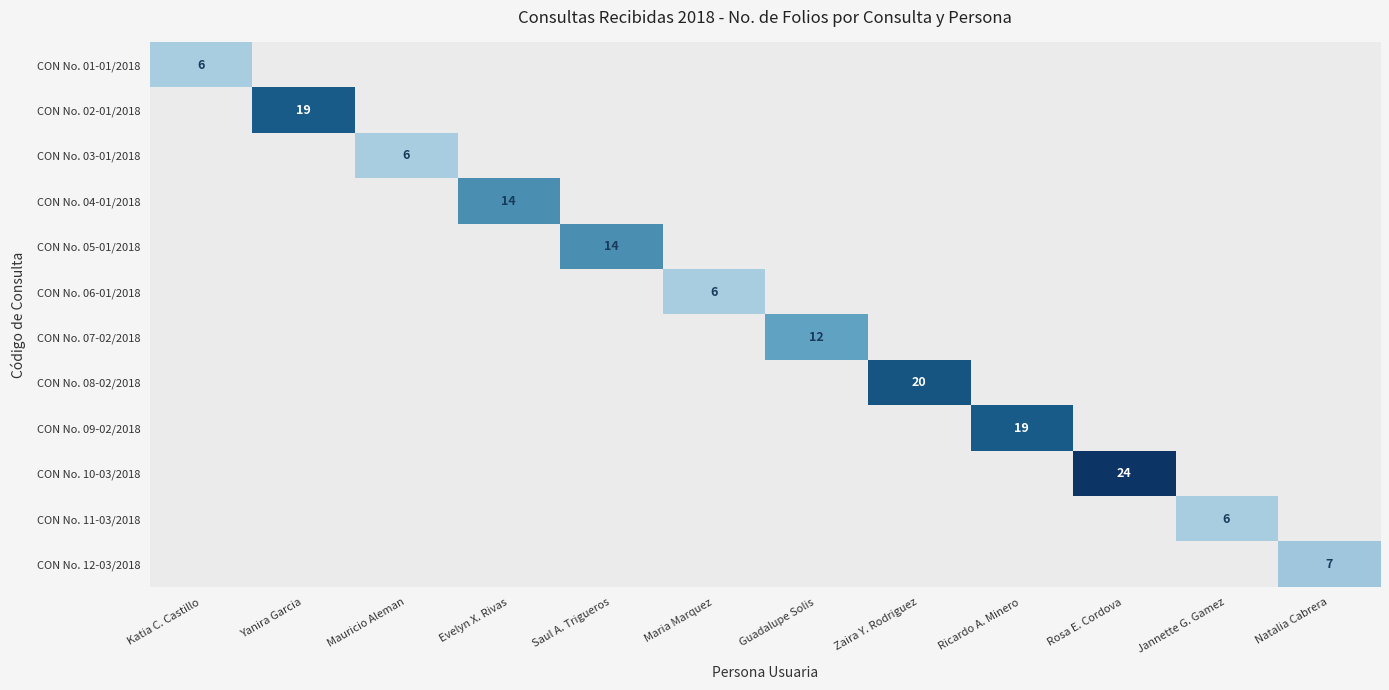

What is the sum of the CON No. 02-01/2018 values at Yanira Garcia and Rosa E. Cordova?

19